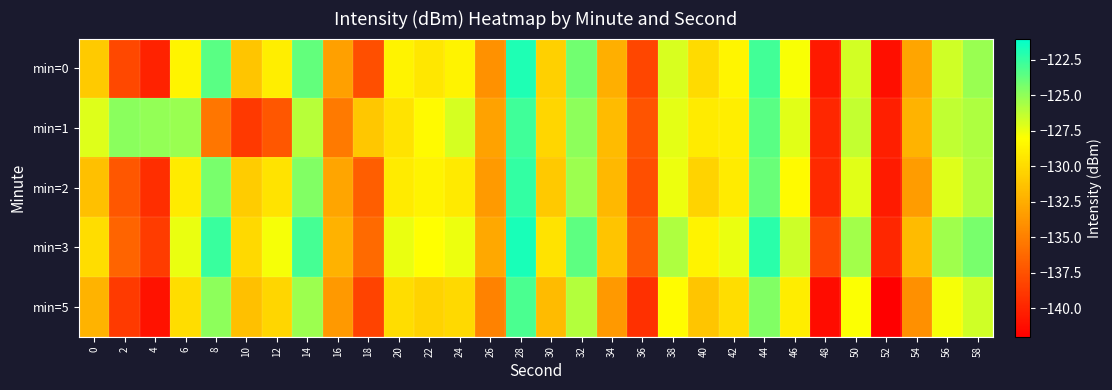

How many distinct data groups are displayed?

5